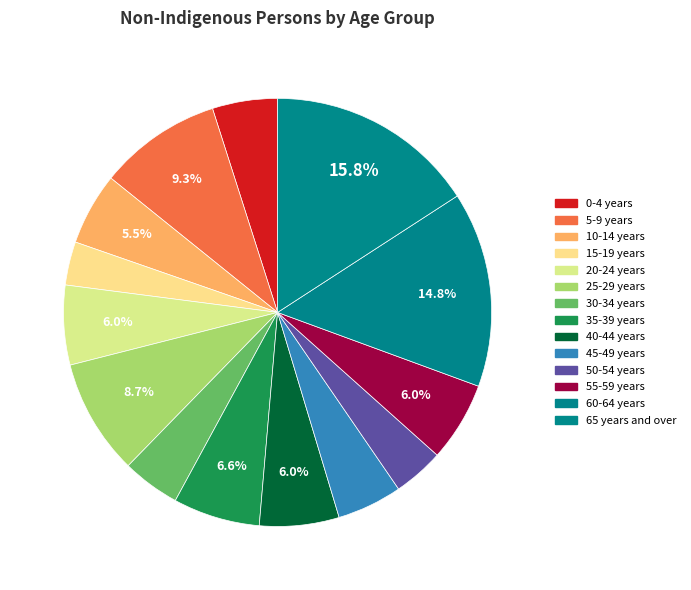

Is the sum of 20-24 years and 5-9 years greater than half?

No